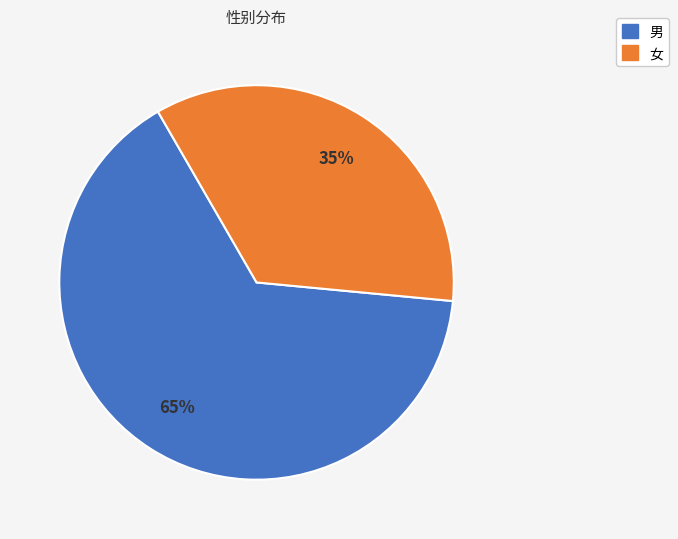

Rank the categories by value from lowest to highest.

女, 男